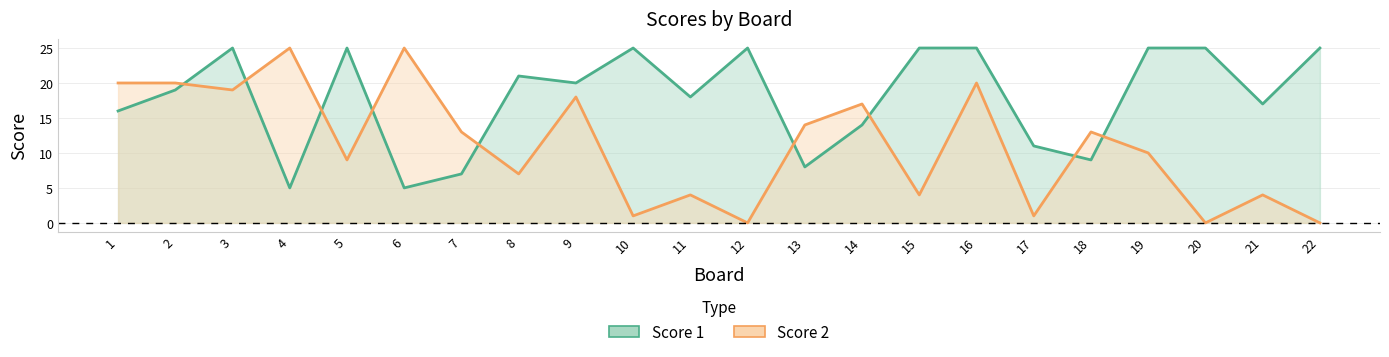

Reading right to left, transcribe all the data shown in this chart.

Score 1: 22=25	21=17	20=25	19=25	18=9	17=11	16=25	15=25	14=14	13=8	12=25	11=18	10=25	9=20	8=21	7=7	6=5	5=25	4=5	3=25	2=19	1=16
Score 2: 22=0	21=4	20=0	19=10	18=13	17=1	16=20	15=4	14=17	13=14	12=0	11=4	10=1	9=18	8=7	7=13	6=25	5=9	4=25	3=19	2=20	1=20